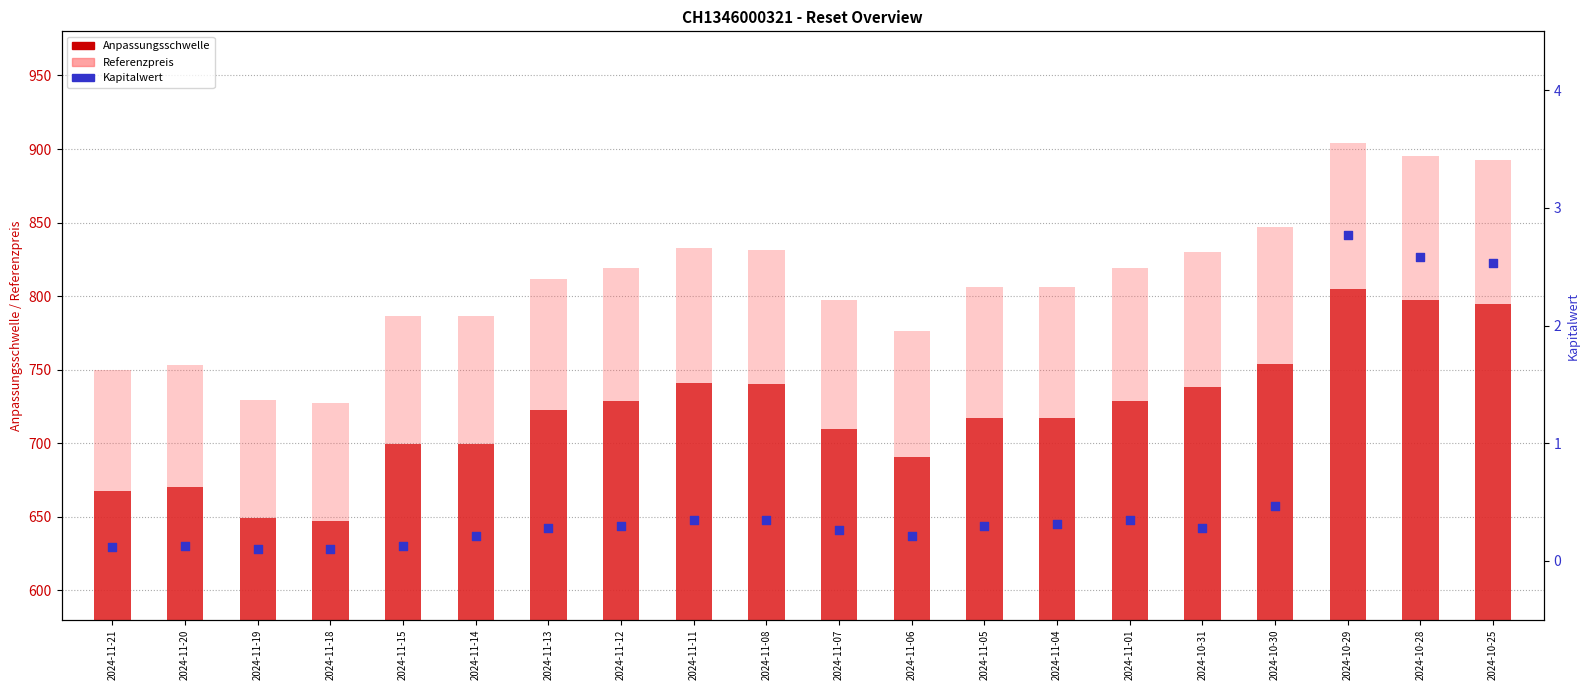

Which series has the largest total across all categories?

Referenzpreis